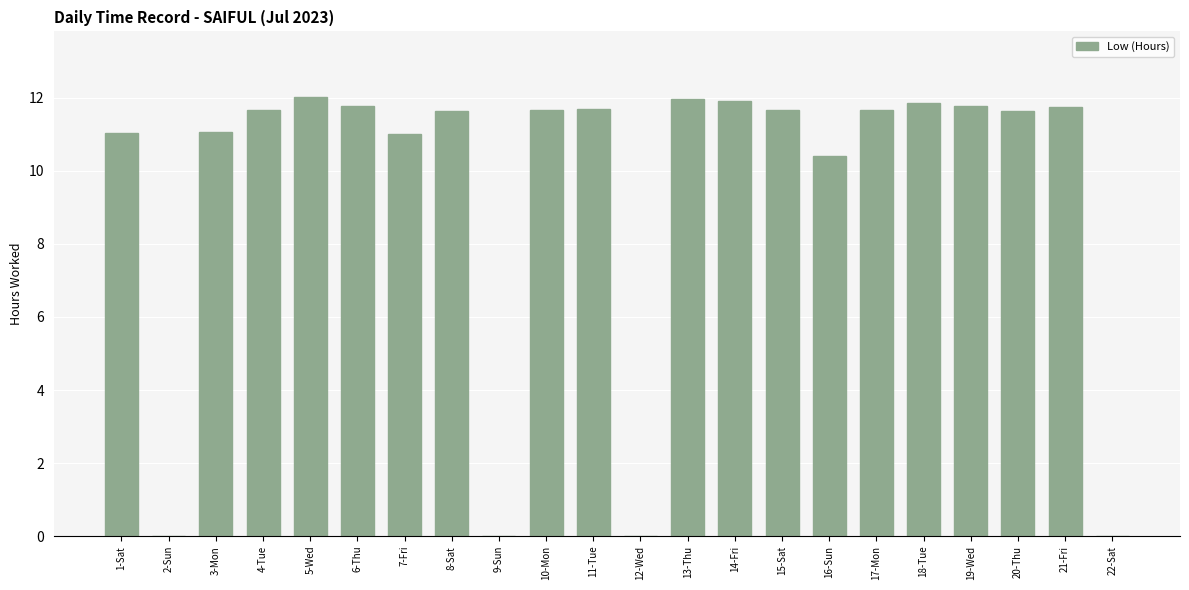

What is the average value?

9.5